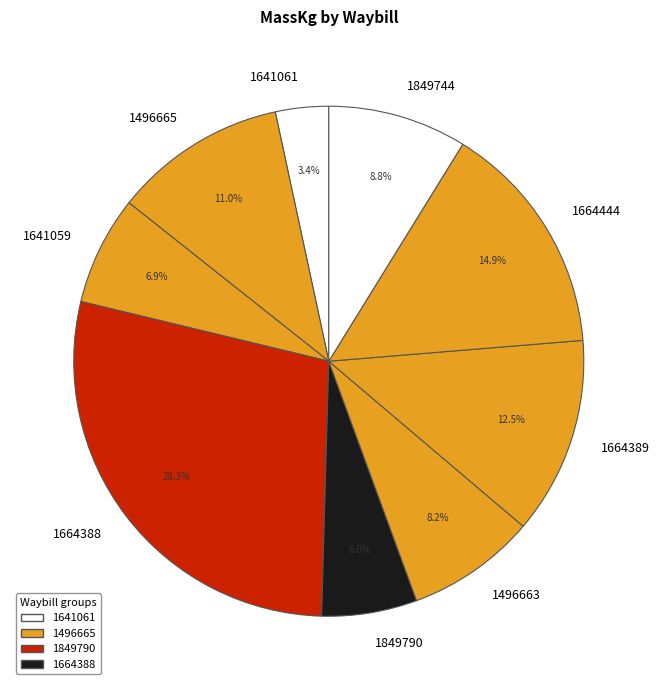

Count the number of slices in the pie.

9